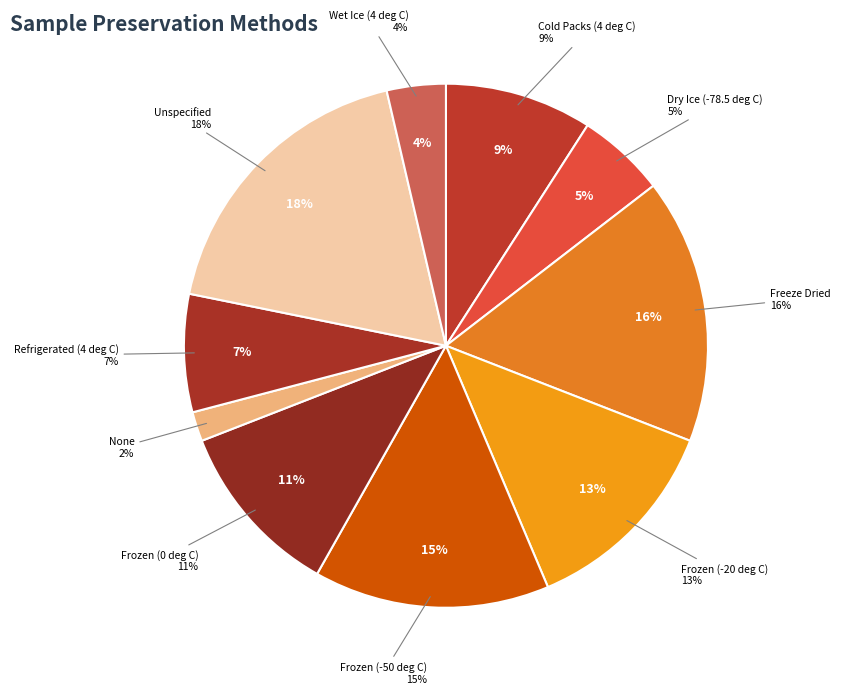

How many segments does this pie chart have?

10